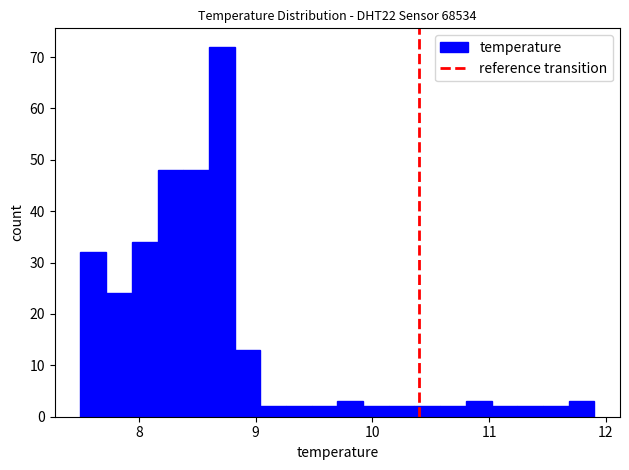

Around what value on the x-axis is the tallest bar? Give the approximate position of its centre, as read against the axis.

8.7